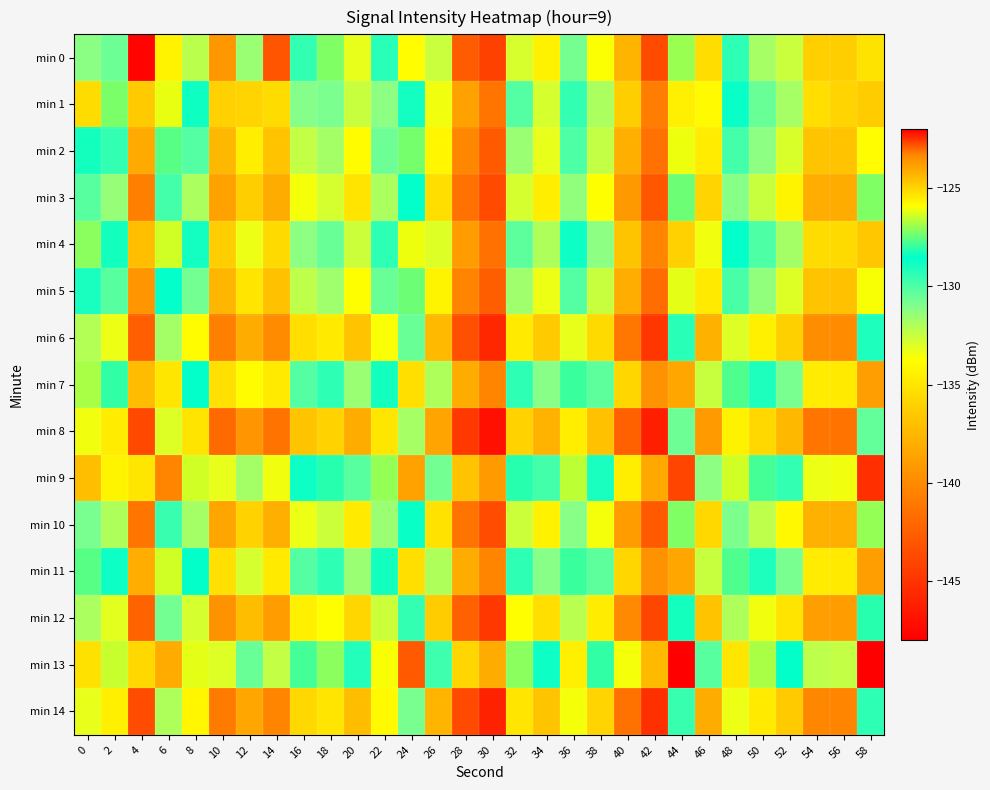

At 6, list the series in order from smallest to largest.

min 0, min 8, min 14, min 6, min 12, min 3, min 10, min 5, min 2, min 4, min 11, min 1, min 7, min 13, min 9